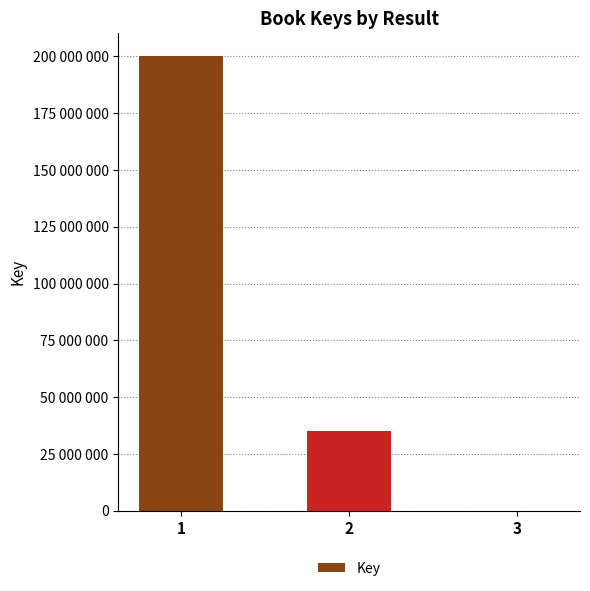

Are the bars horizontal?

No